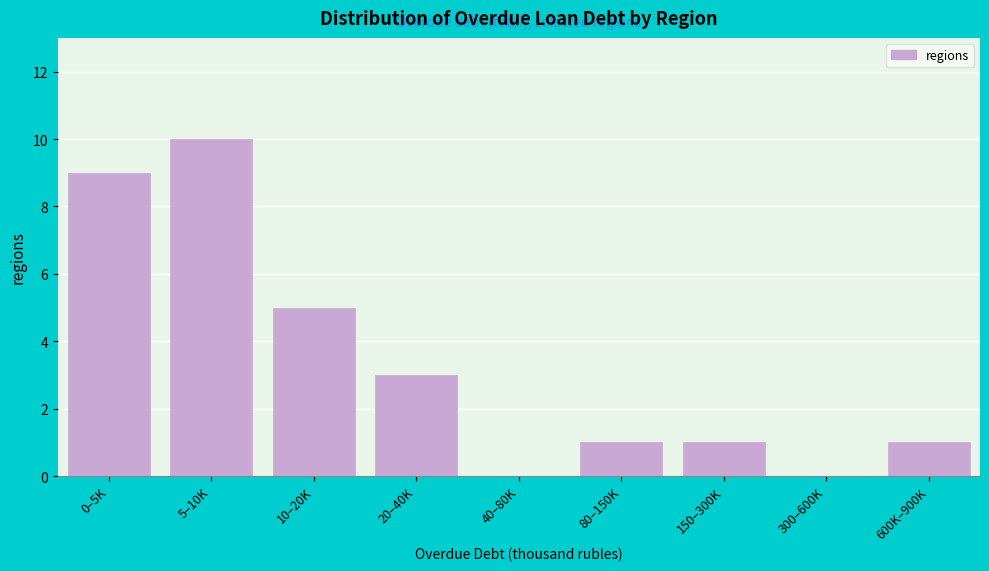

Reading left to right, list all the values displayed in this chart.

0–5K=9	5–10K=10	10–20K=5	20–40K=3	40–80K=0	80–150K=1	150–300K=1	300–600K=0	600K–900K=1